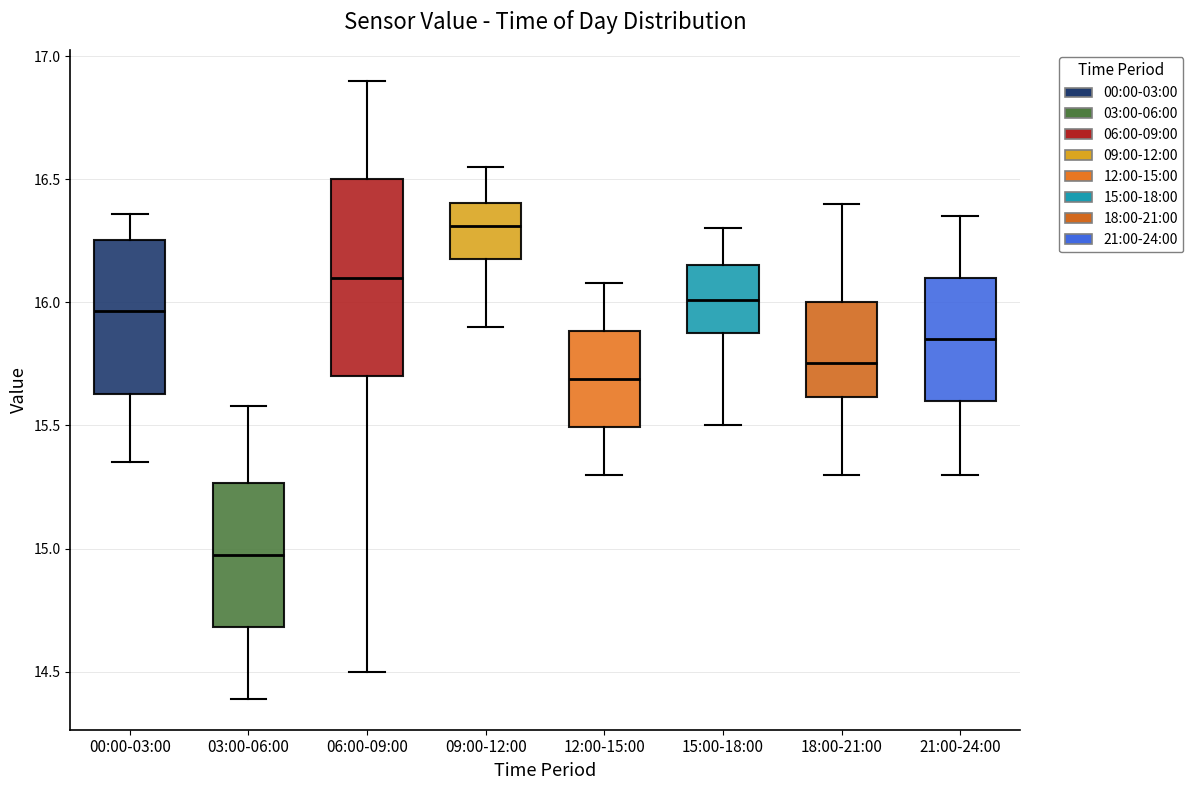

Which box's median line is the highest?

09:00-12:00